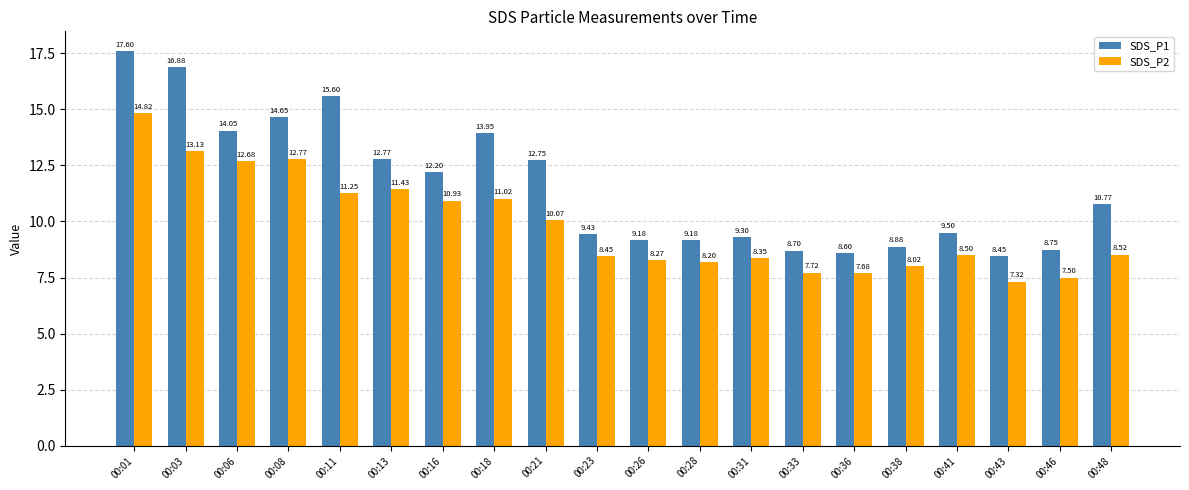

What value does the SDS_P2 series have at 00:38?

8.0